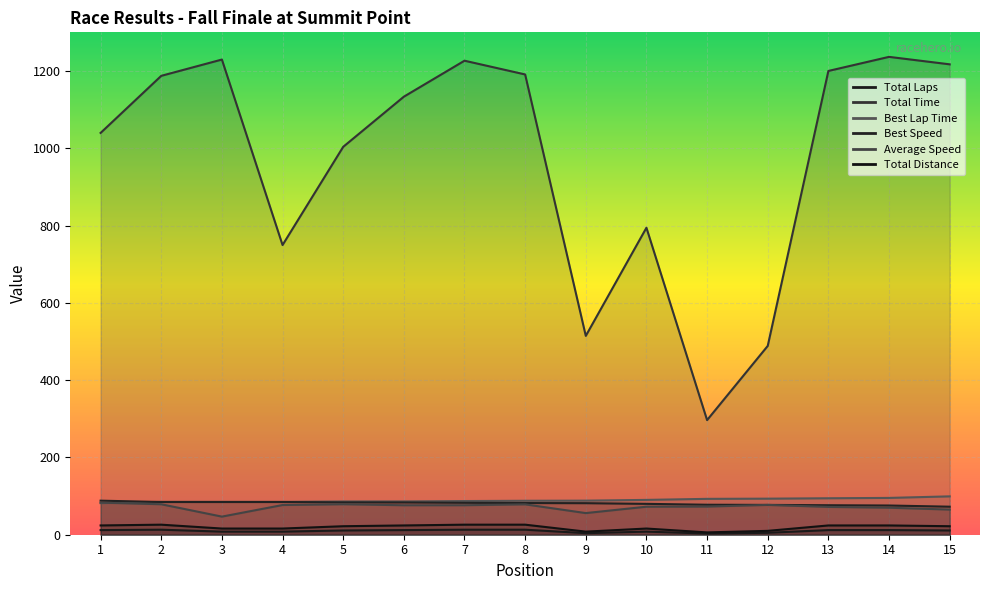

What is the sum of the Average Speed values at 15 and 9?

121.0